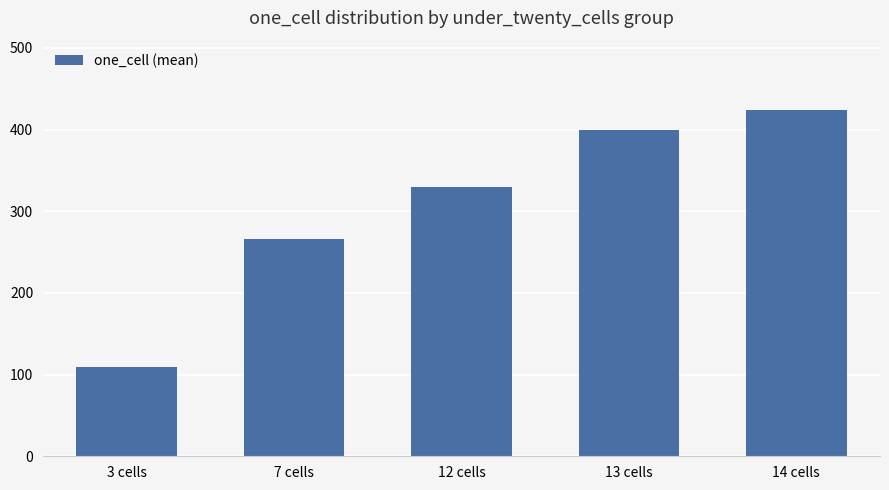

Reading left to right, transcribe all the data shown in this chart.

3 cells=109	7 cells=266	12 cells=330	13 cells=399	14 cells=424